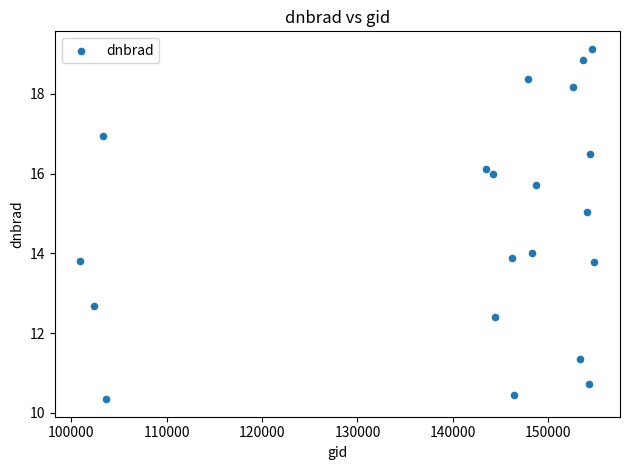

What is the range of Y values (max minus min)?

8.8